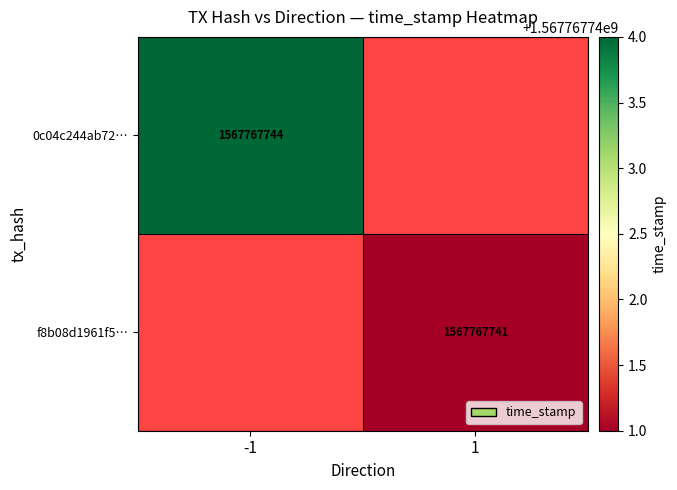

What is the difference between the f8b08d1961f5d7053a7885353515eedd9a83919 values at direction and time_stamp?

1567767740